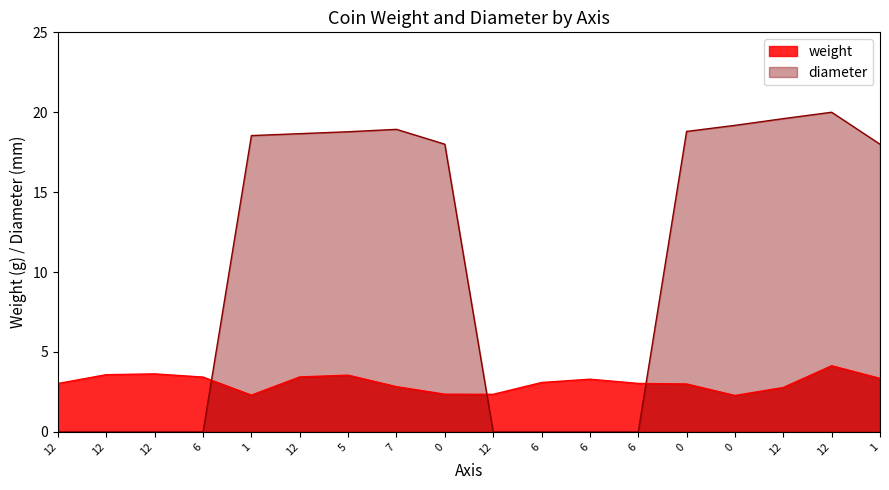

True or false: diameter has more than 1 interior local peaks.

True